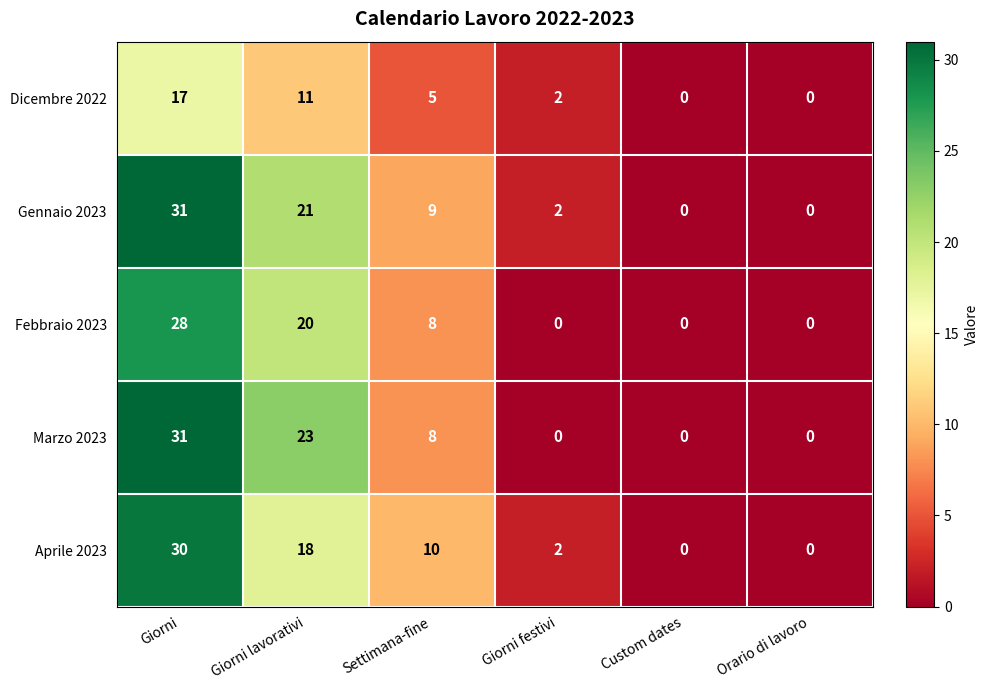

Reading left to right, list all the values displayed in this chart.

Dicembre 2022: 17	11	5	2	0	0
Gennaio 2023: 31	21	9	2	0	0
Febbraio 2023: 28	20	8	0	0	0
Marzo 2023: 31	23	8	0	0	0
Aprile 2023: 30	18	10	2	0	0